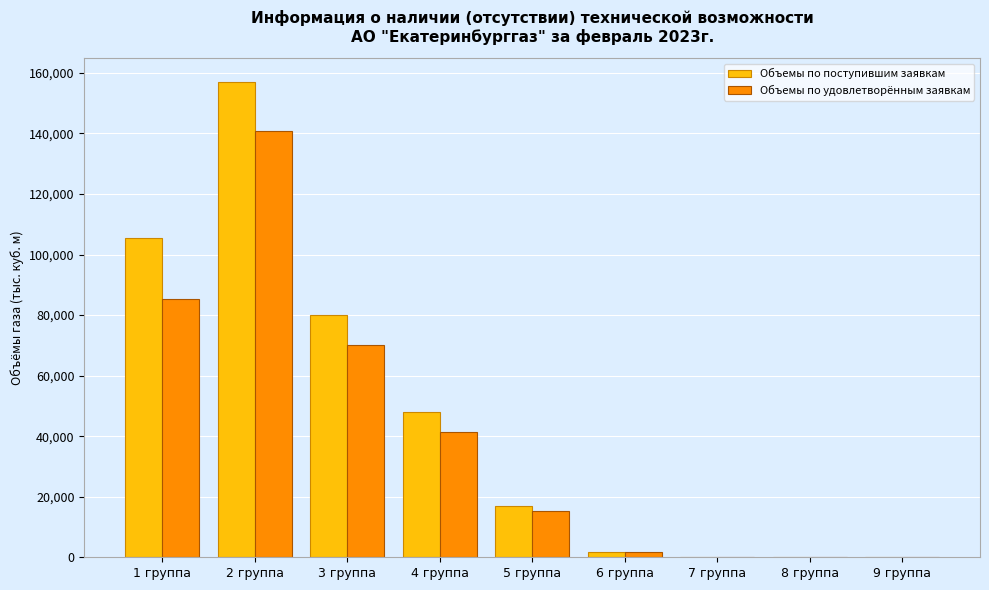

At which category does the chart reach its peak across all series?

2 группа